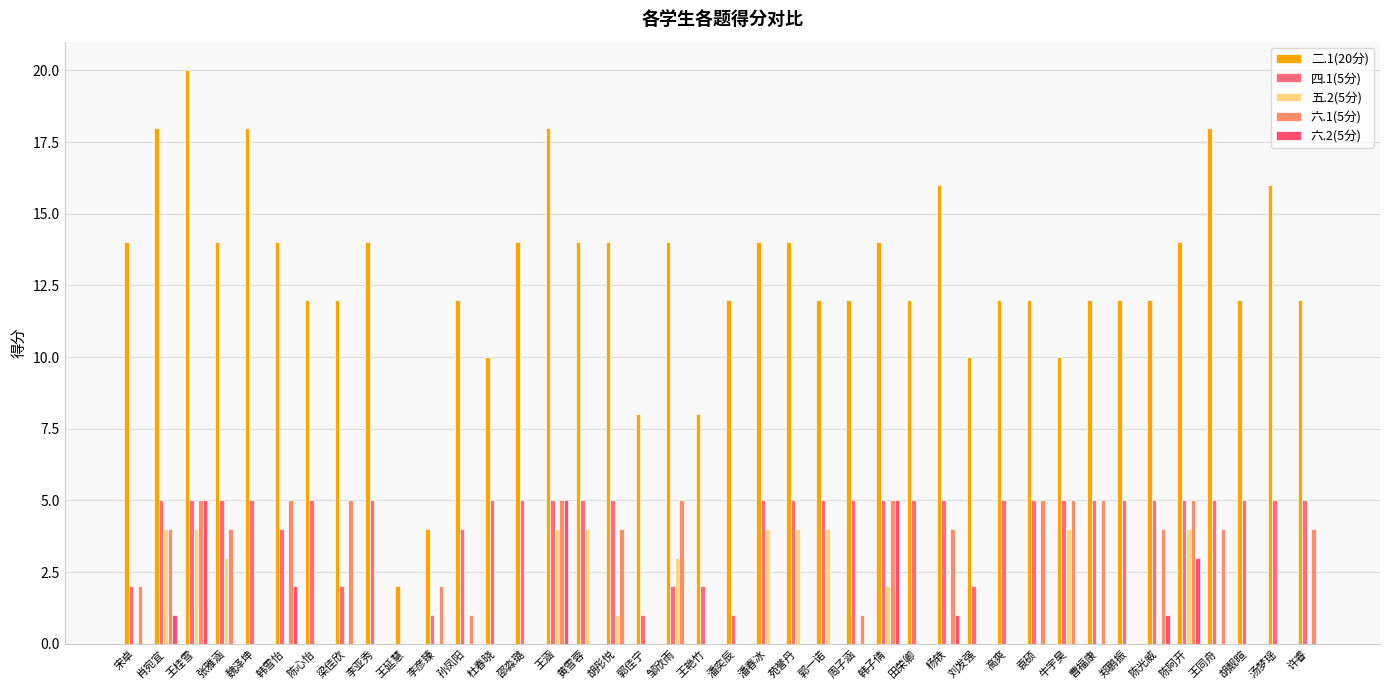

What is the average value of the 五.2(5分) series?

1